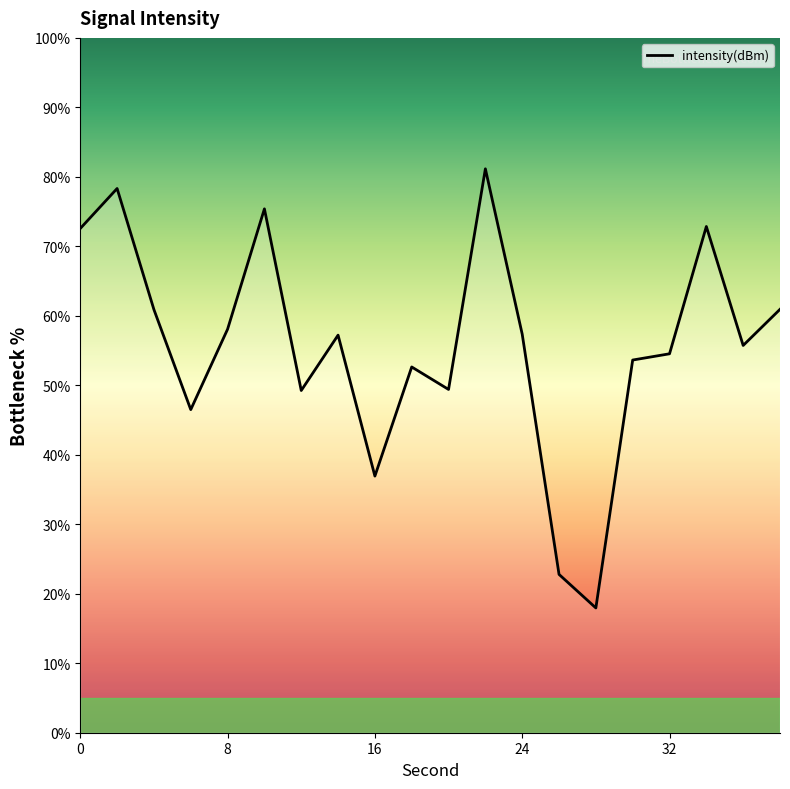

What is the difference between the maximum and minimum values?

63.2